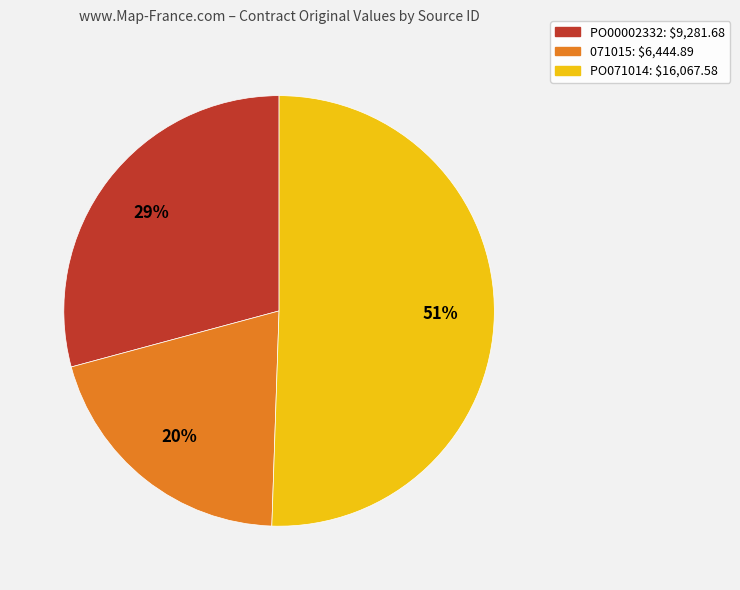

Rank the categories by value from highest to lowest.

PO071014, PO00002332, 071015